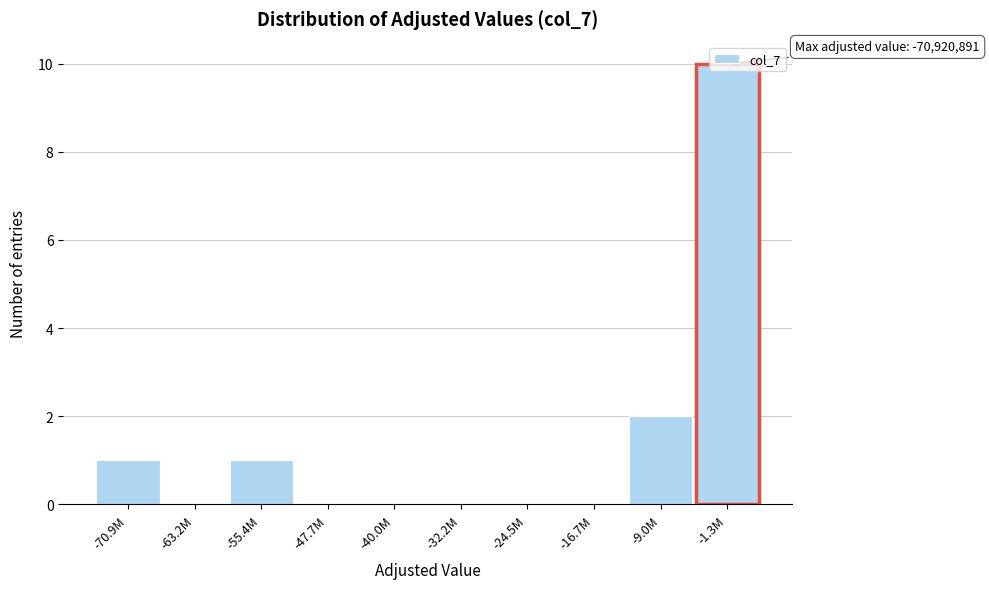

What is the sum of the values at -9.0M and -1.3M?

12